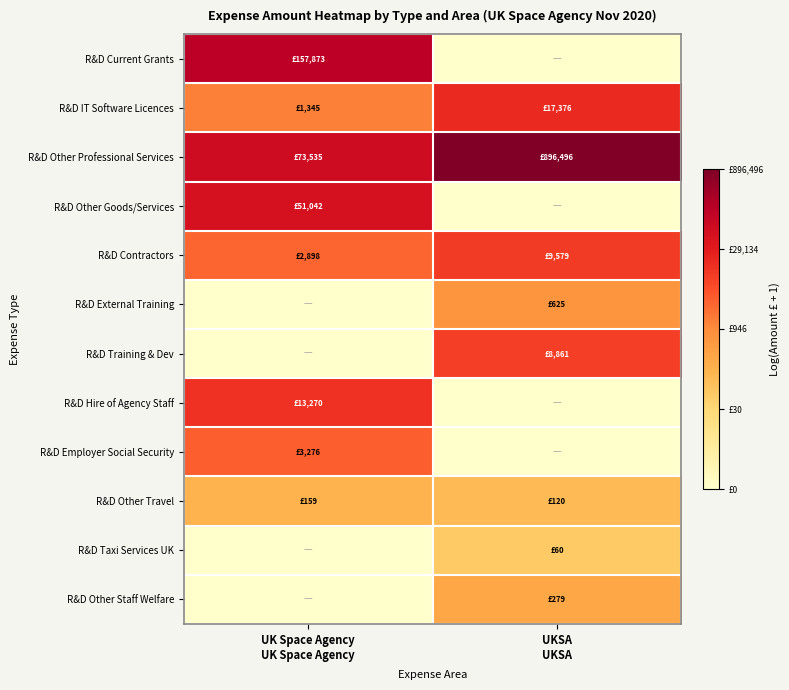

At UK Space Agency UK Space Agency, list the series in order from smallest to largest.

R&D External Training, R&D Training & Dev, R&D Taxi Services UK, R&D Other Staff Welfare, R&D Other Travel, R&D IT Software Licences, R&D Contractors, R&D Employer Social Security, R&D Hire of Agency Staff, R&D Other Goods/Services, R&D Other Professional Services, R&D Current Grants